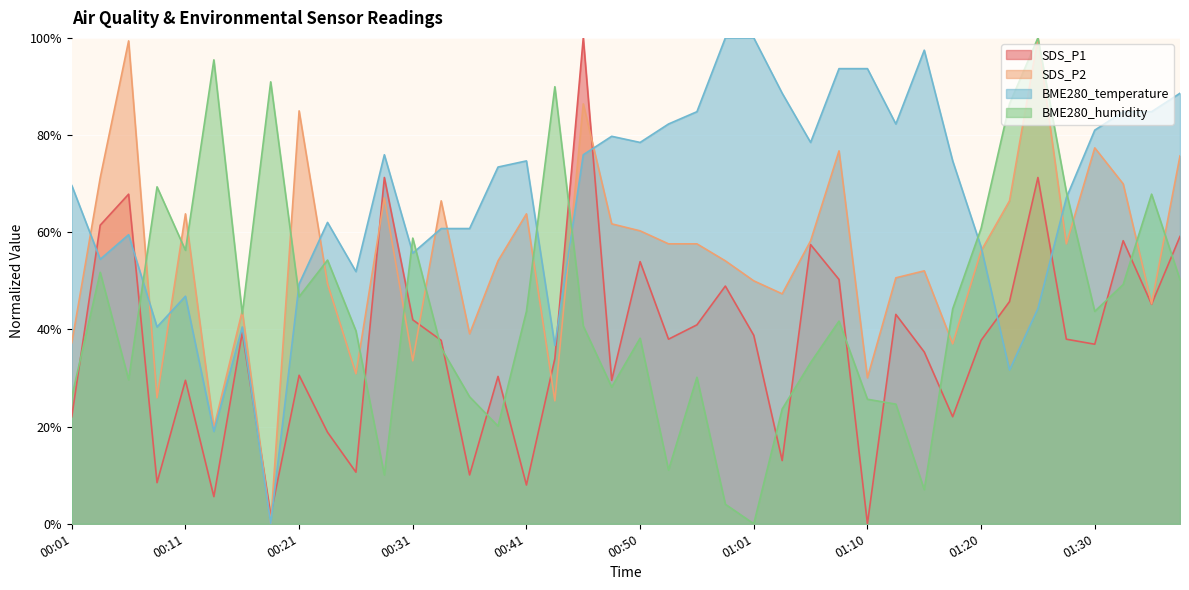

What is the difference between the highest and lowest values at 01:15?

90.4